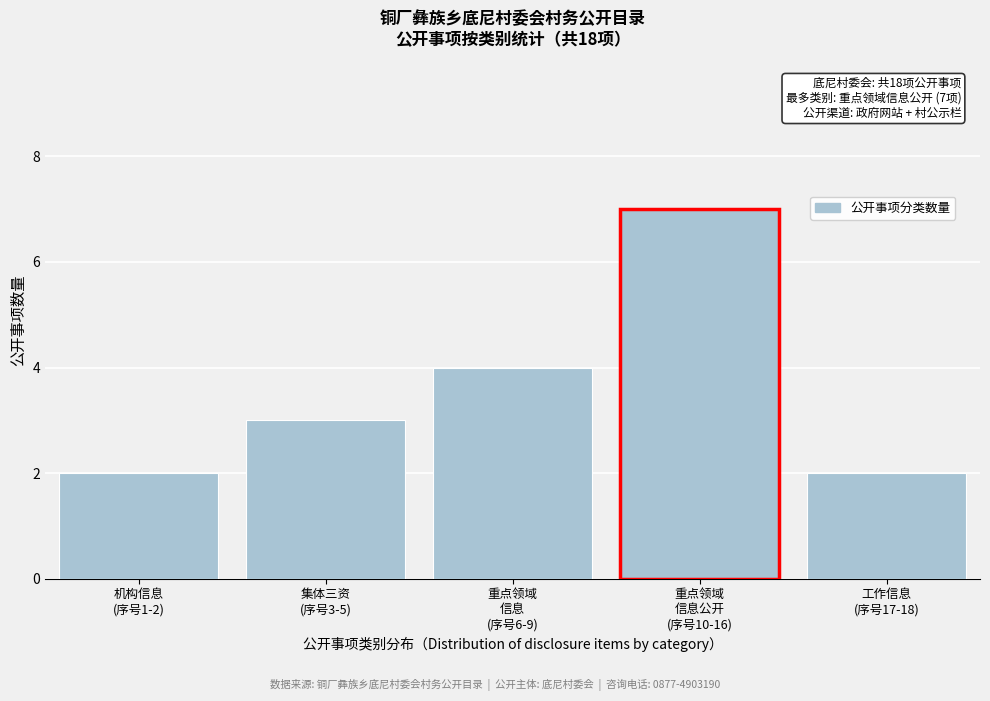

Reading right to left, transcribe all the data shown in this chart.

2	7	4	3	2